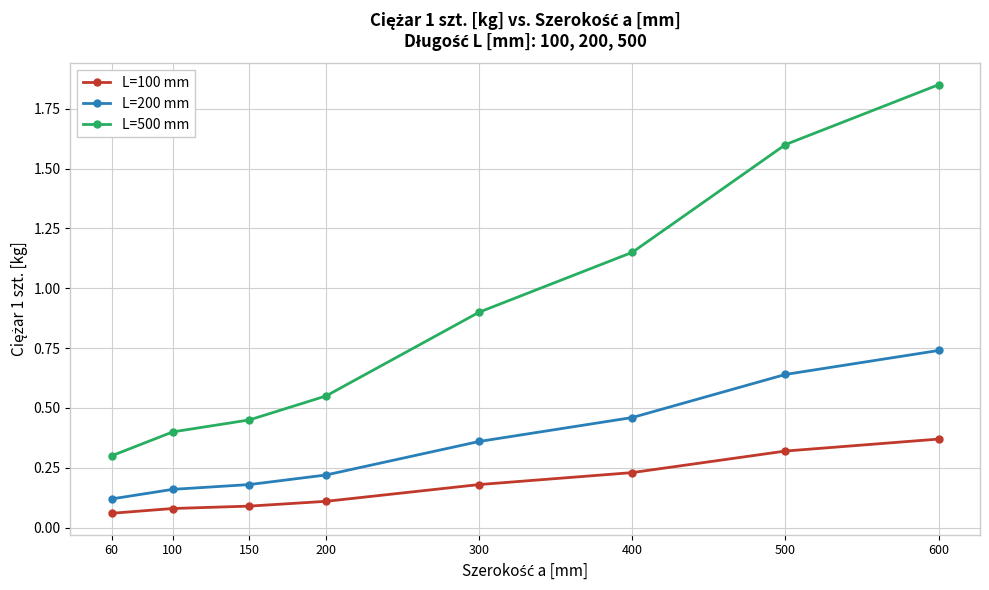

Which series has the largest range (max minus min)?

L=500 mm